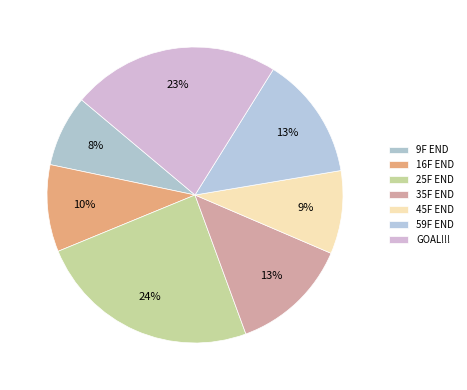

To the nearest percent, what portion does 59F END represent?

13%